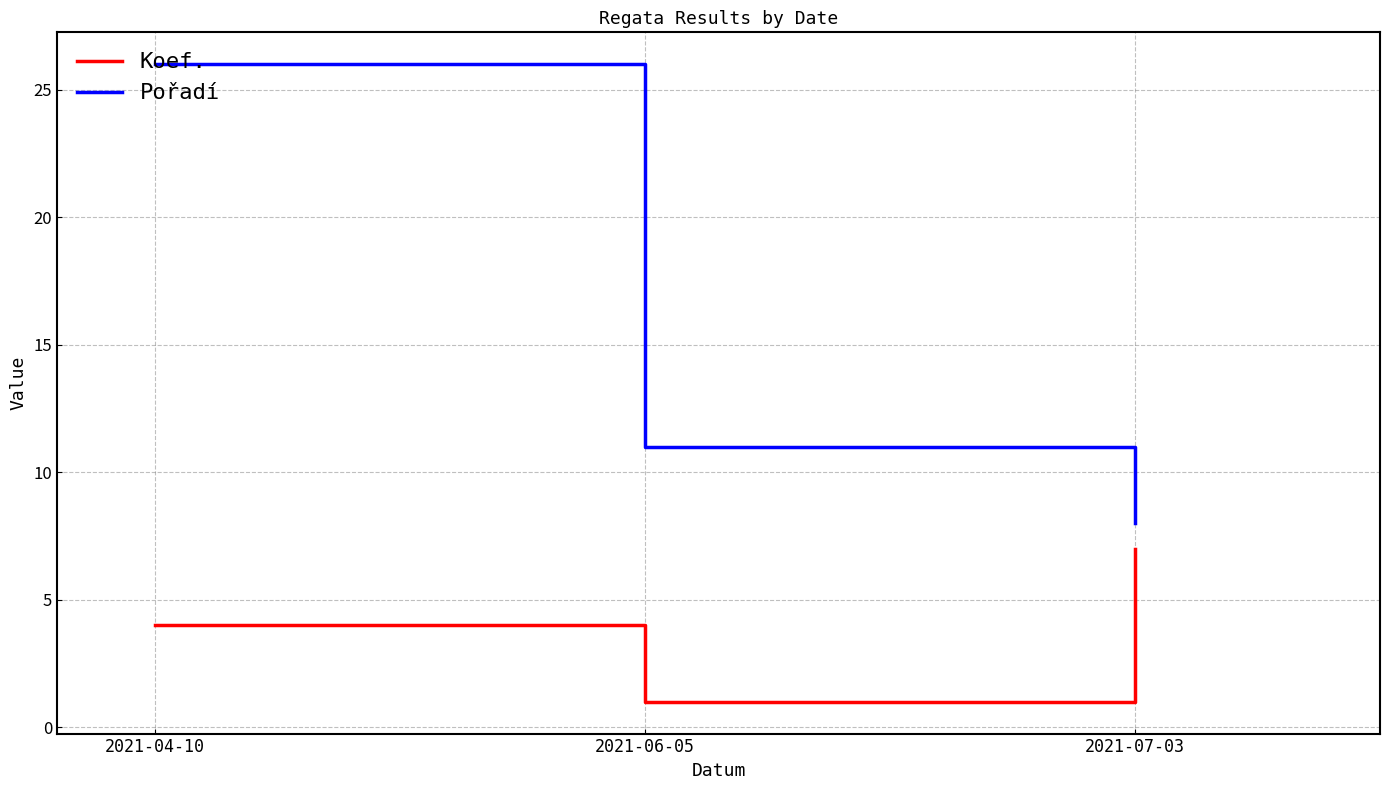

What is the spread (max minus min) of values at 2021-04-10?

22